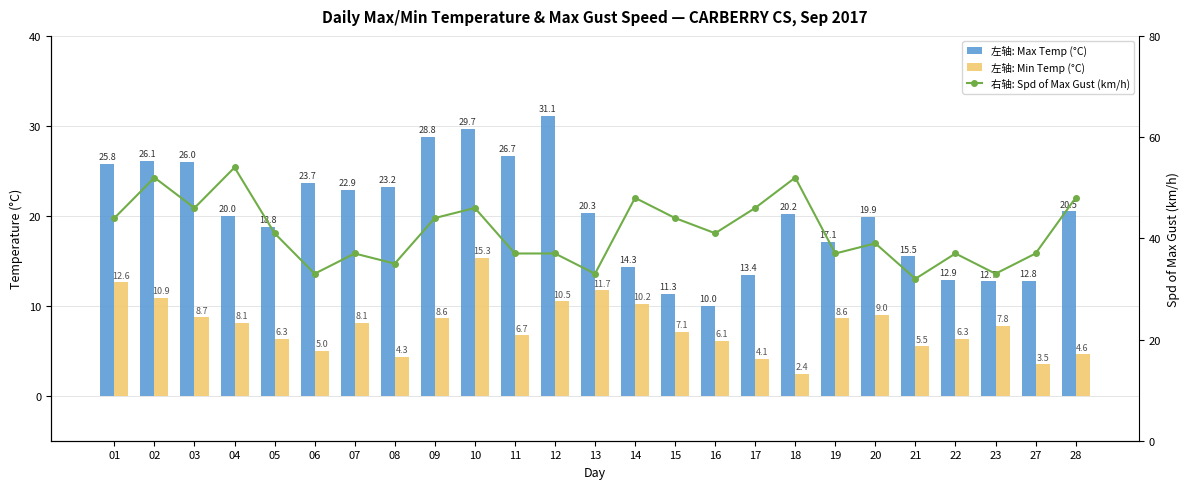

What is the difference between the maximum and second lowest values in the 左轴: Min Temp (°C) series?

11.8